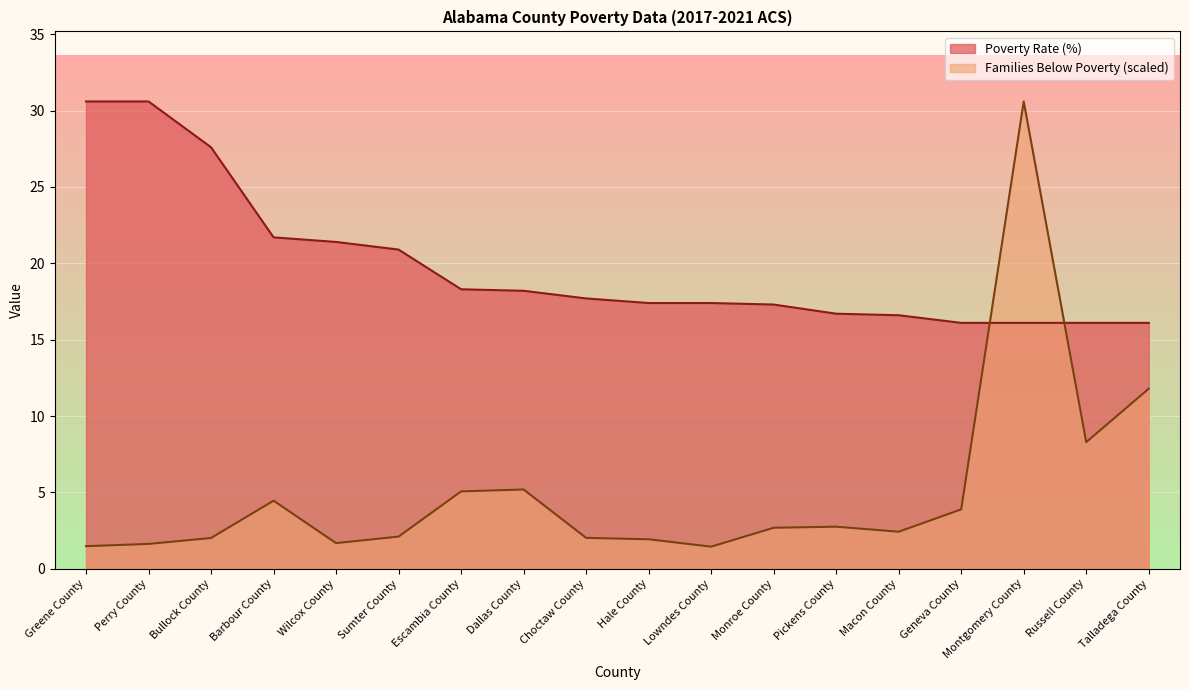

True or false: Poverty Rate (%) has more than 2 points higher than both neighbors.

False